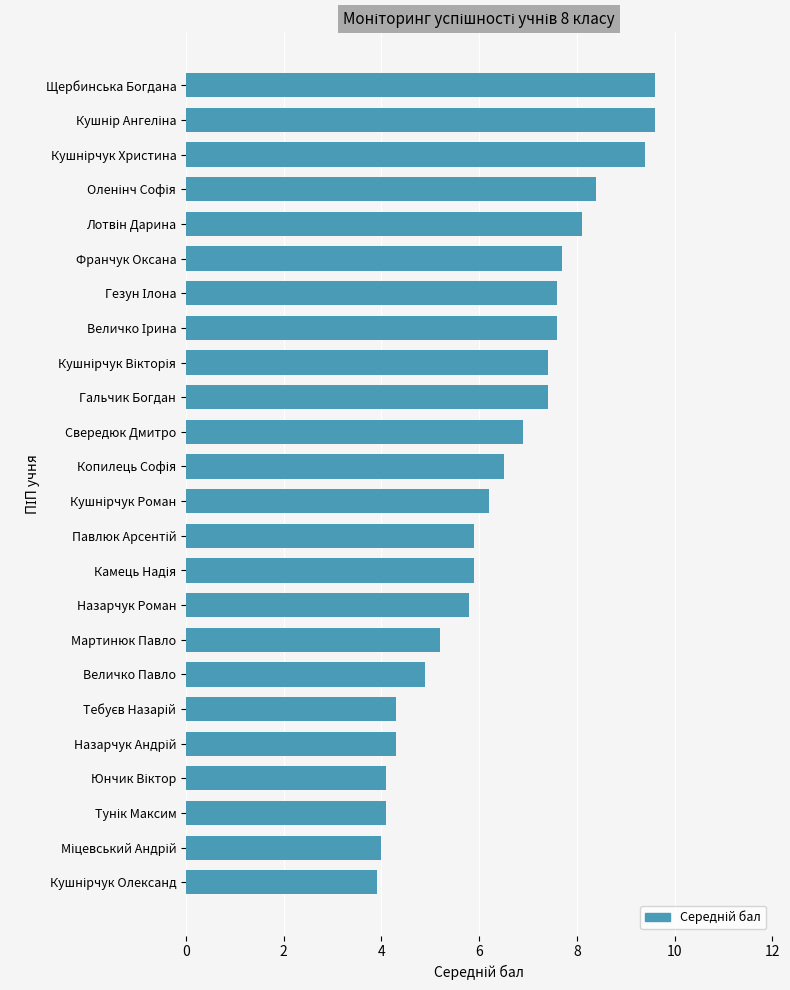

How many bars are there in total?

24